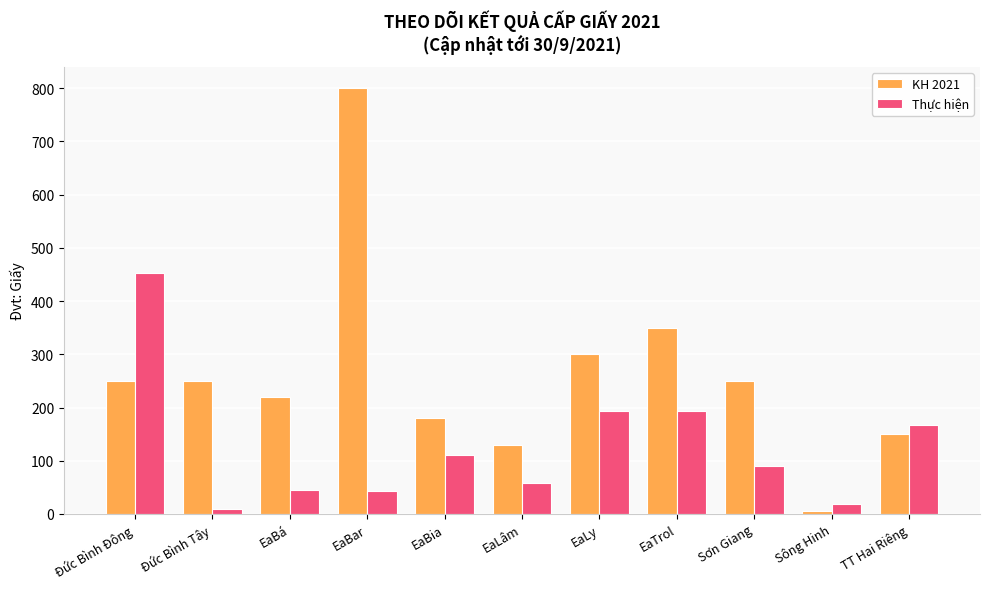

Rank the series at Đức Bình Đông from lowest to highest value.

KH 2021, Thực hiện